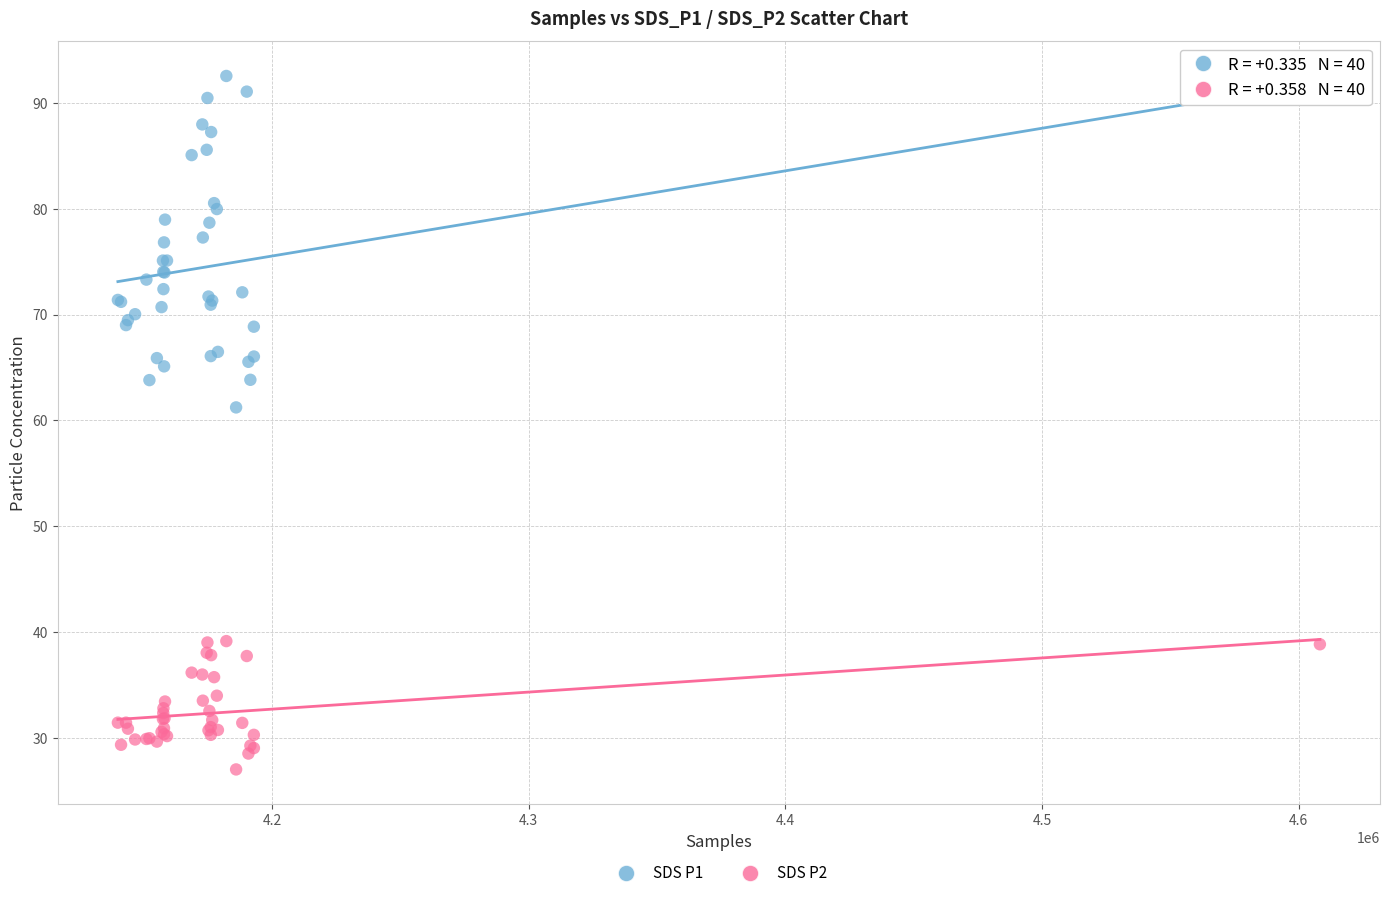

Across all series, what Y value is closest to 59?

61.2